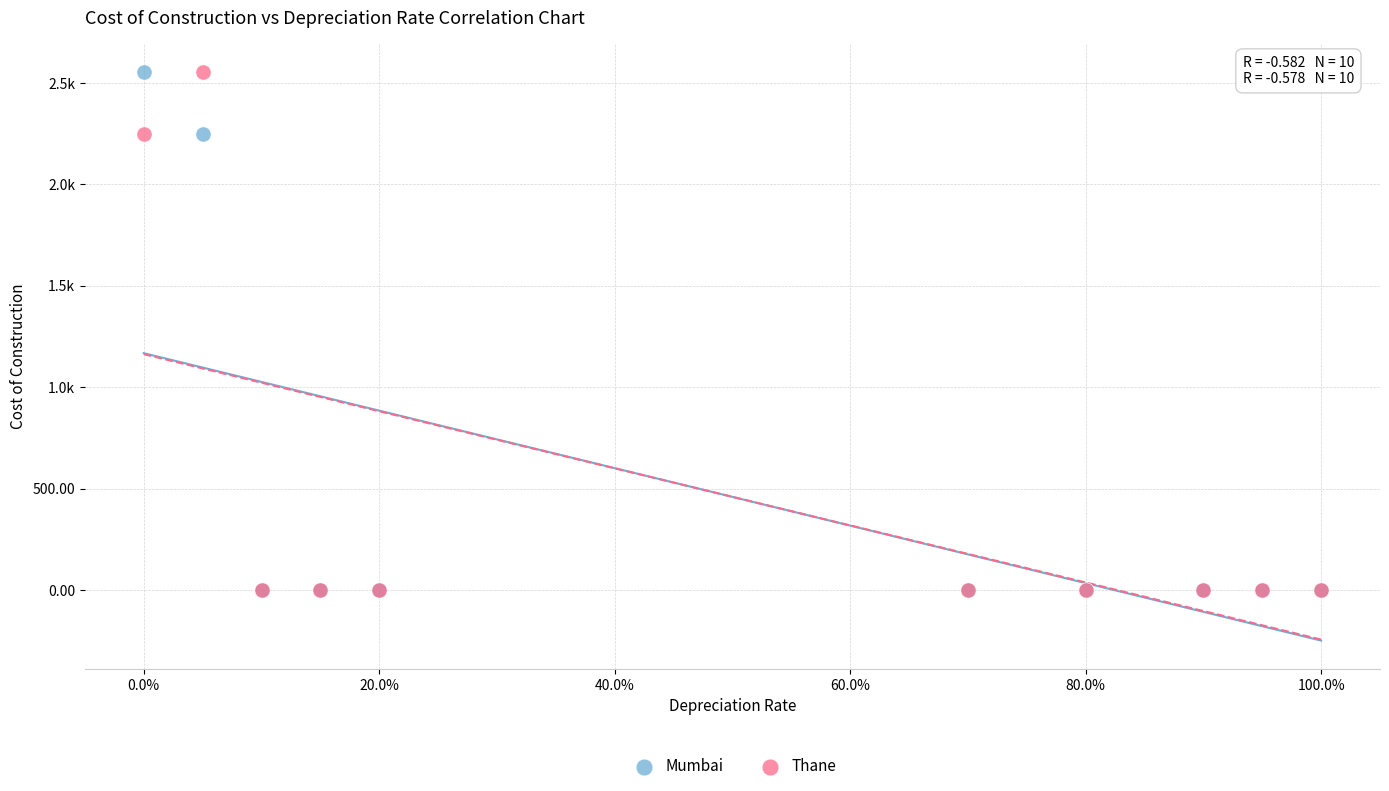

What are all the series names shown in the legend?

Mumbai, Thane